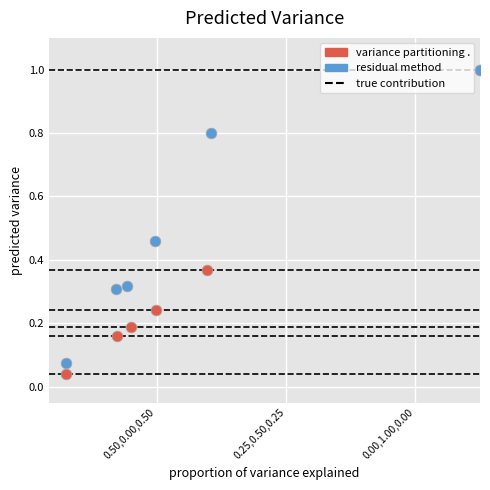

Which series contains the lowest Y value?

variance partitioning .